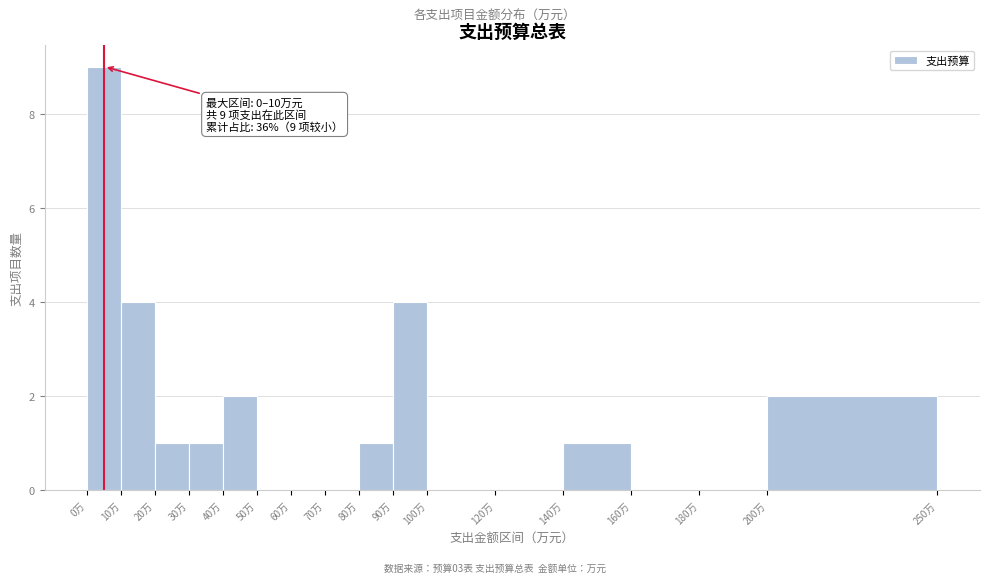

Which range on the x-axis has the tallest bar?

0 to 10